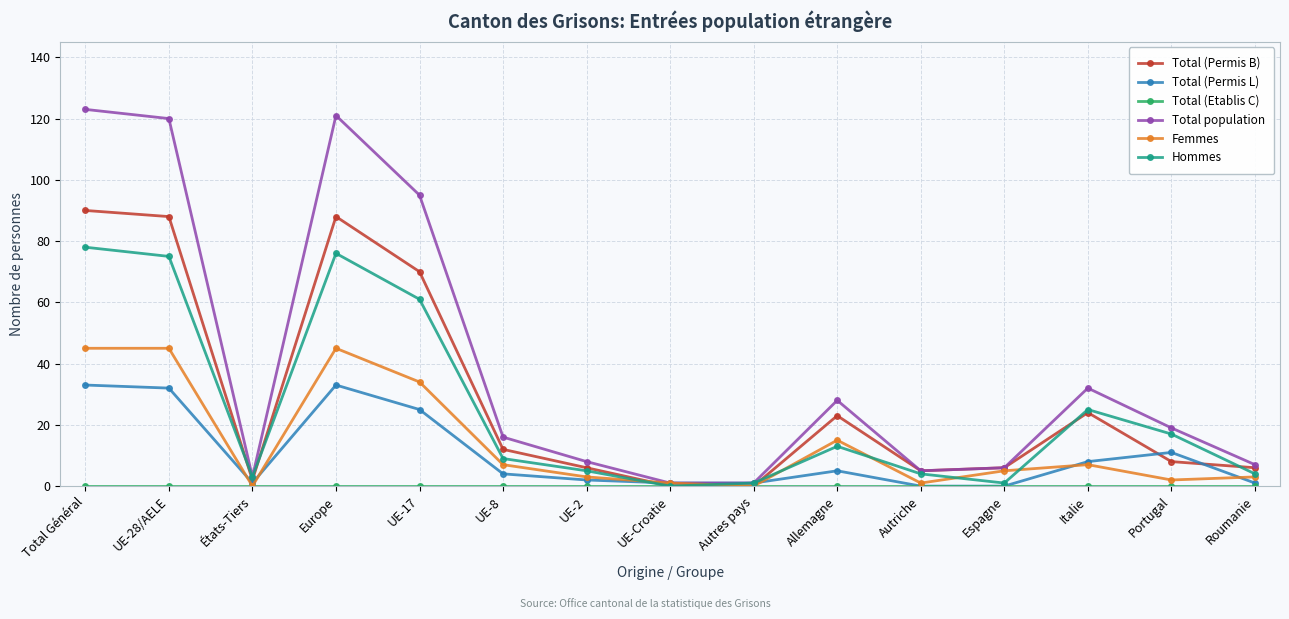

At which label is Hommes closest to 39?

Italie